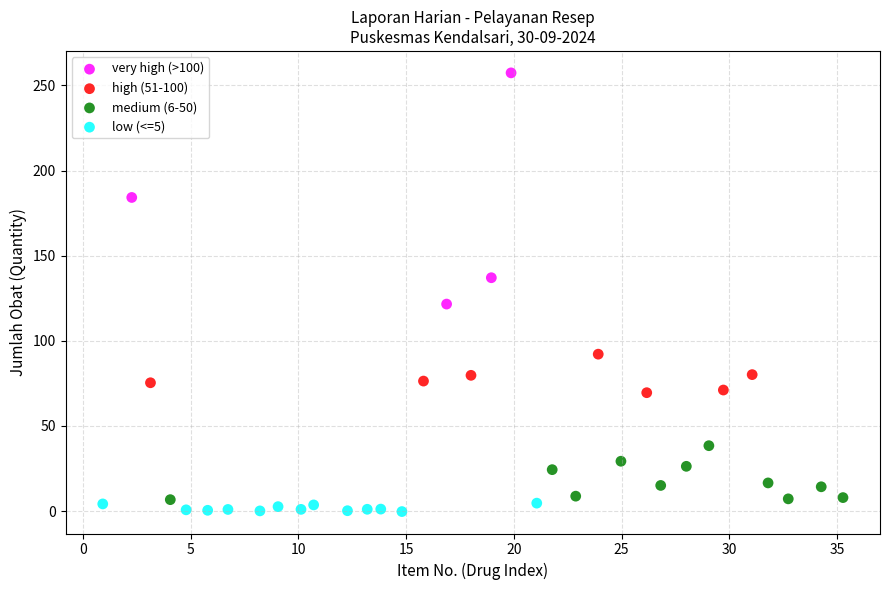

Which series contains the highest Y value?

very high (>100)